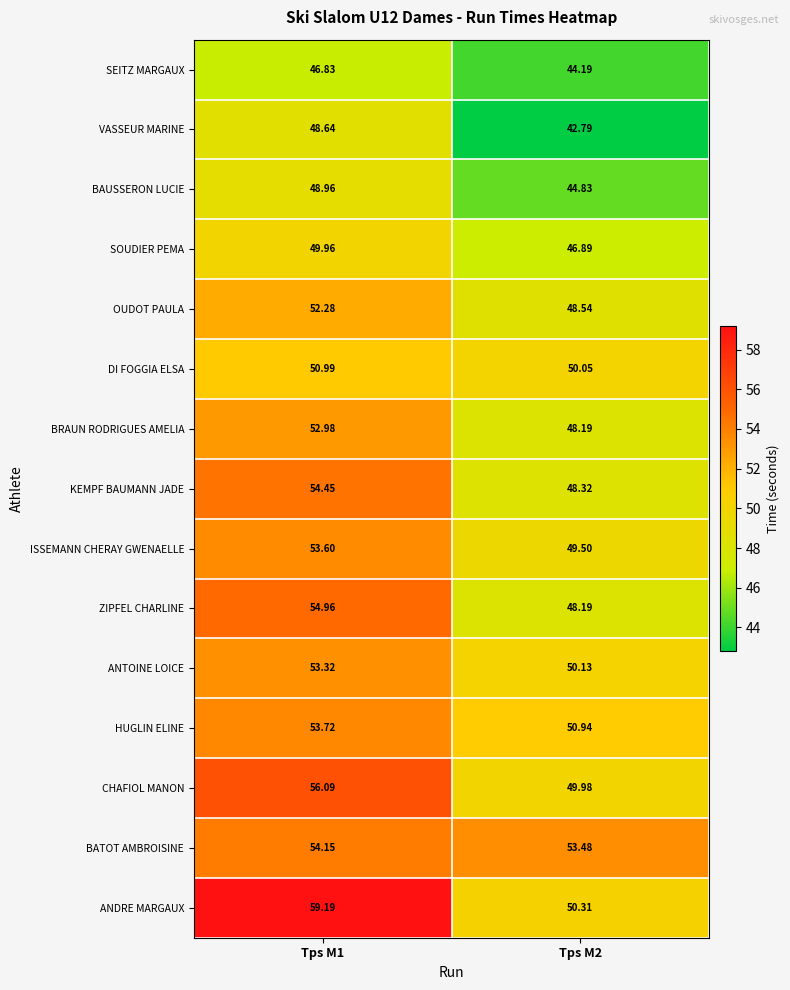

What is the spread (max minus min) of values at Tps M2?

10.7